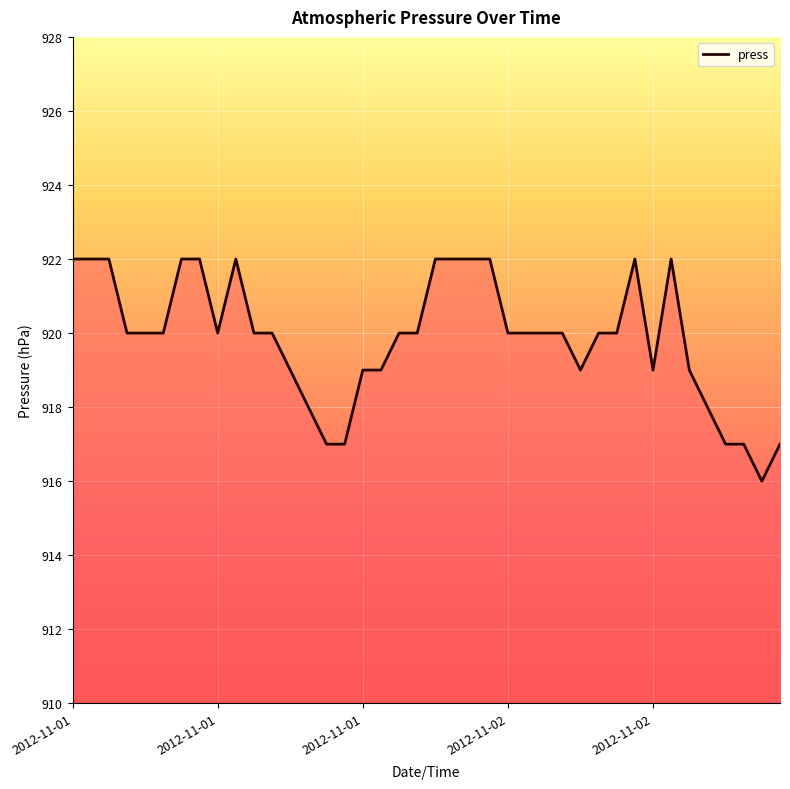

What is the difference between the maximum and minimum values?

6